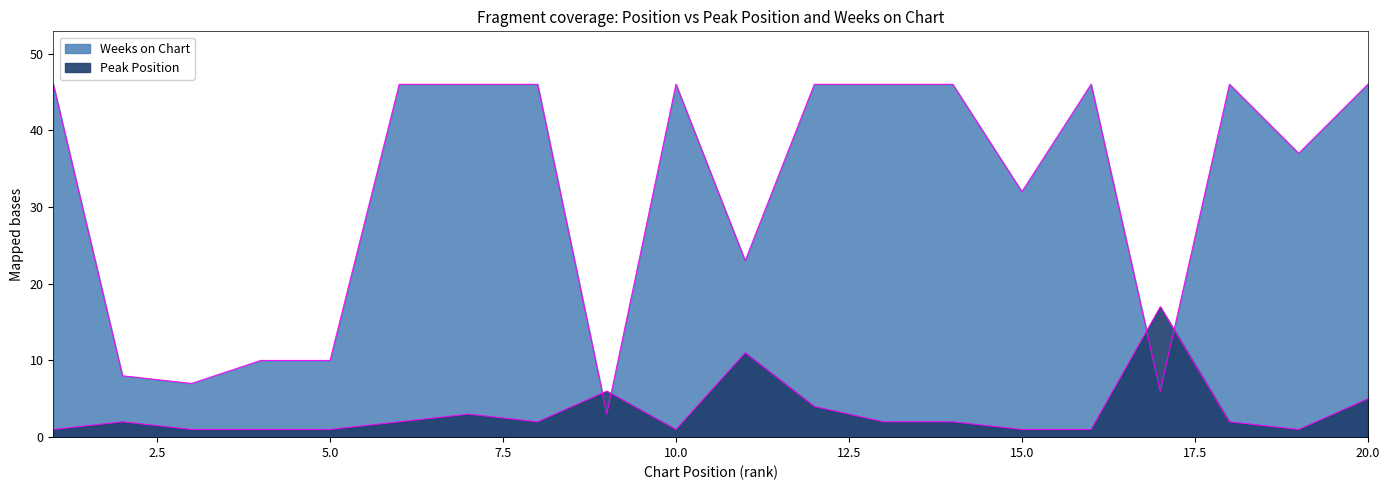

At which category does the chart reach its minimum across all series?

1